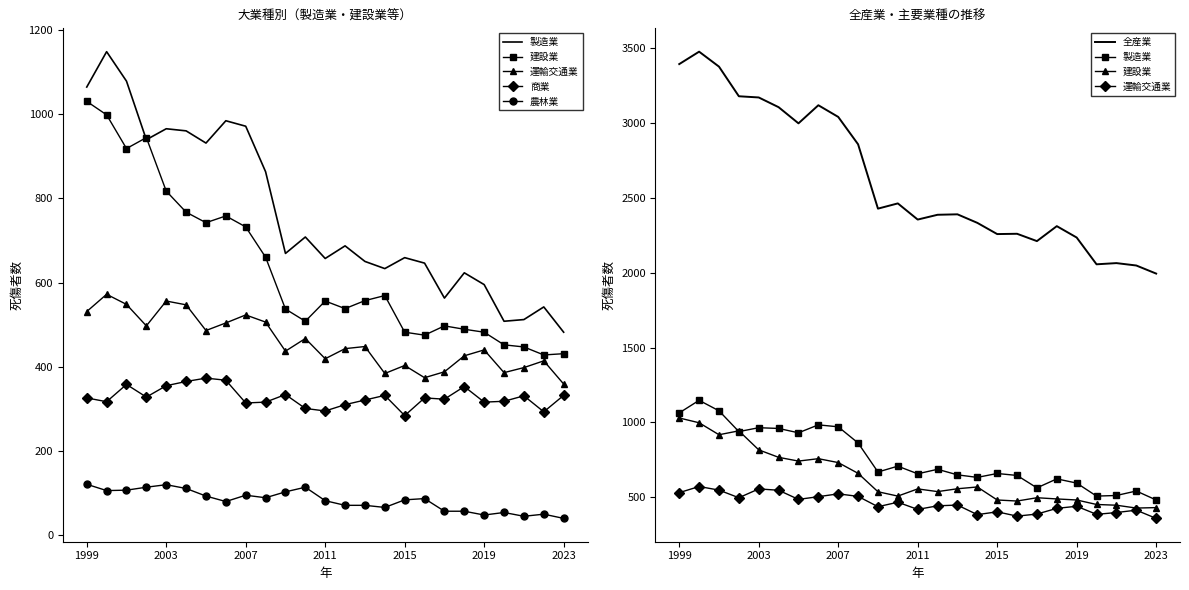

What value does the 建設業 series have at 9?

660